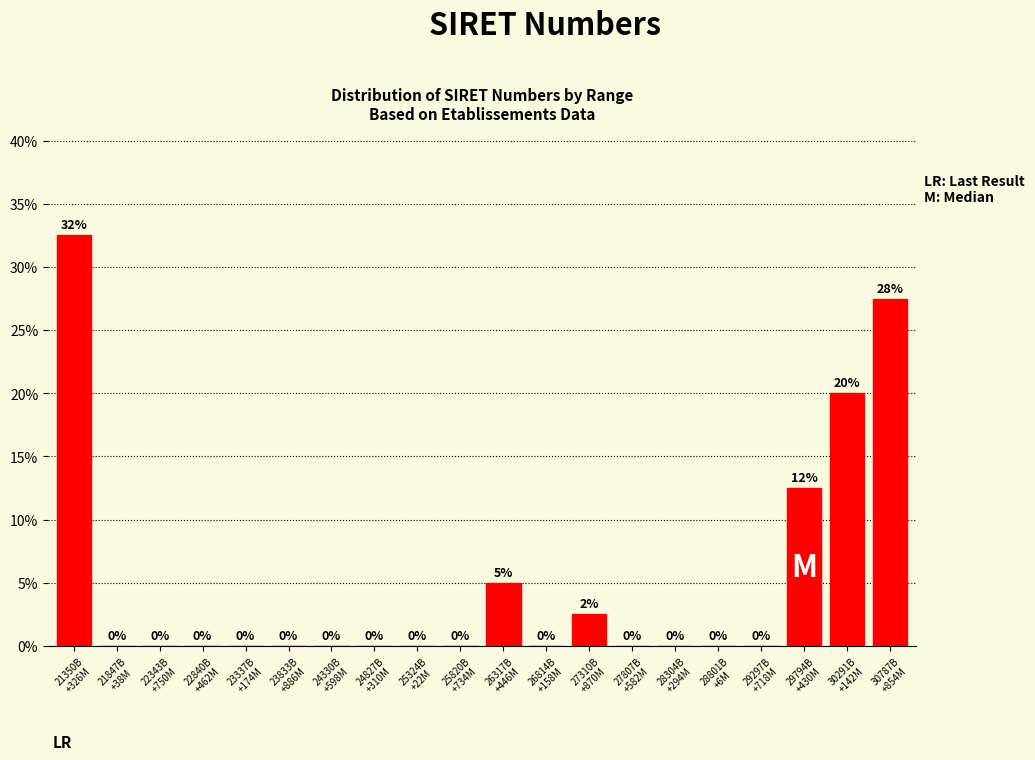

What is the greatest value displayed?

32.5